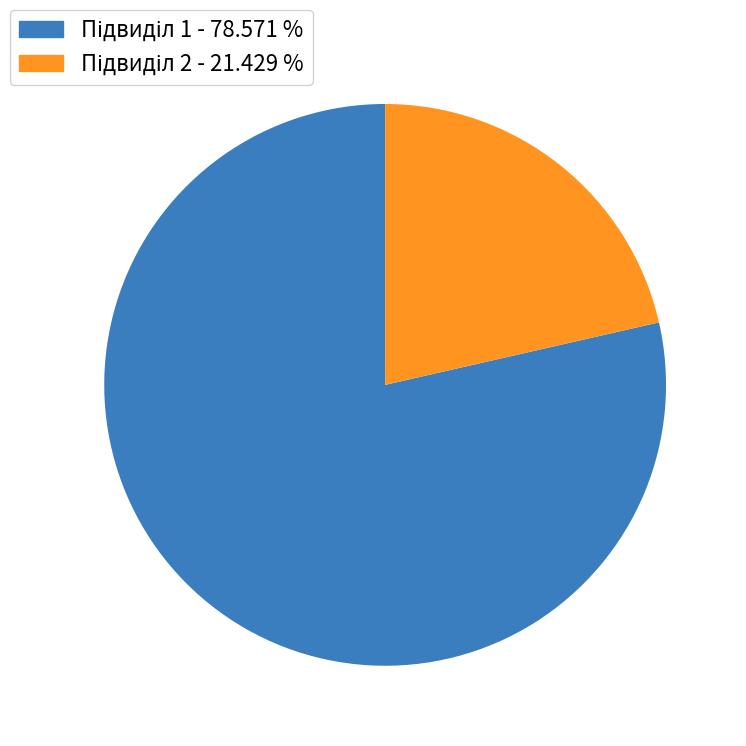

Does any single category account for the majority?

Yes